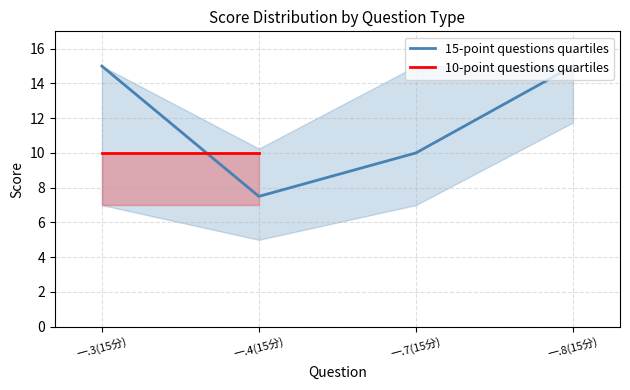

At which category does 15-point questions quartiles reach its first local valley?

一.4(15分)